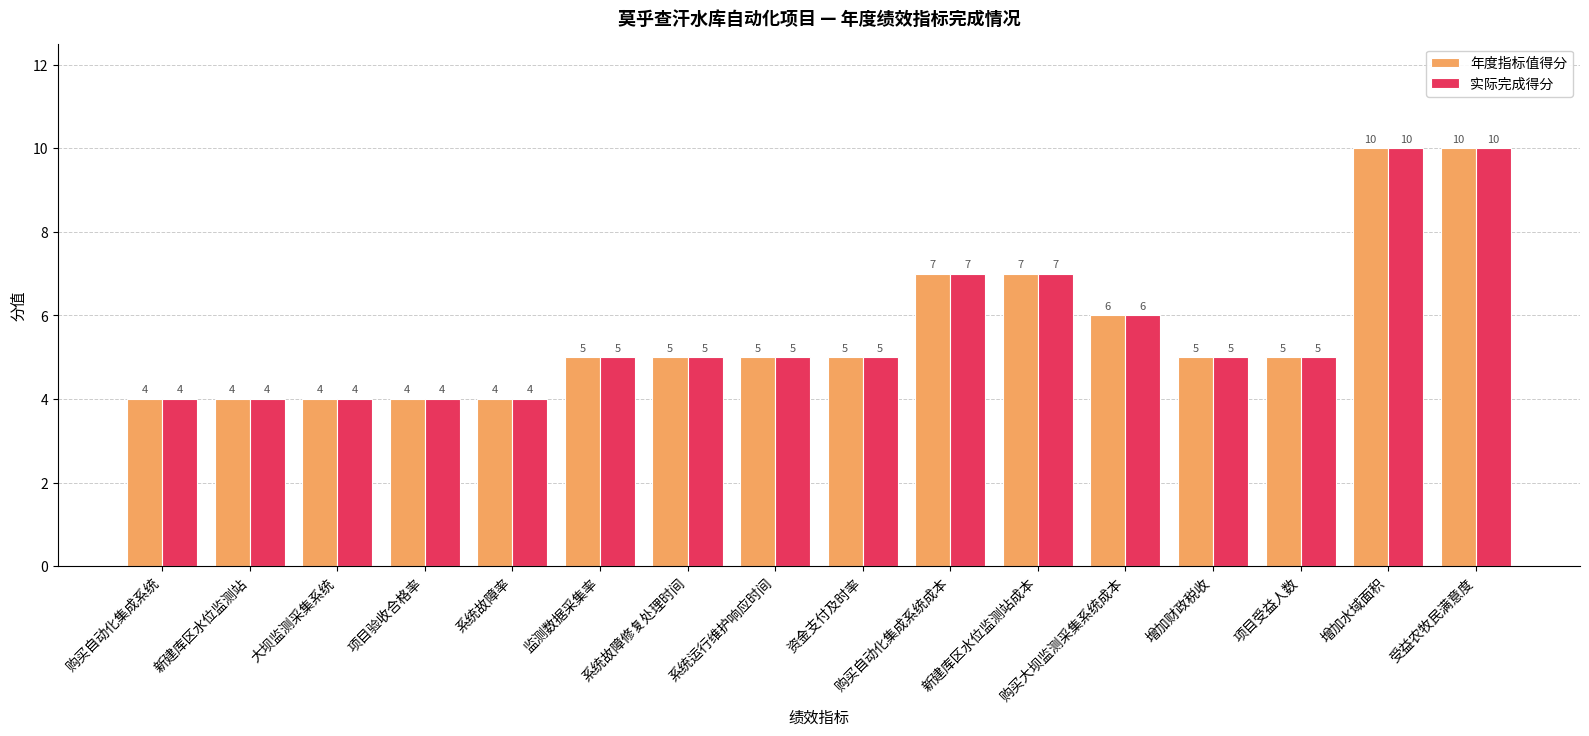

What is the highest value of the 实际完成得分 series?

10